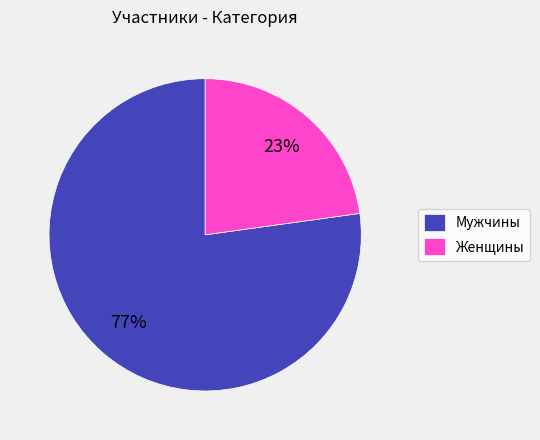

Approximately how many times larger is the value at Женщины compared to Мужчины?

0.3